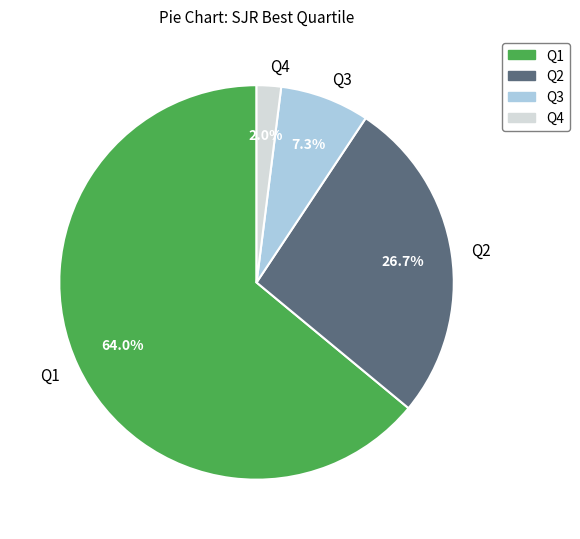

True or false: Q1 accounts for 75% of the total.

False